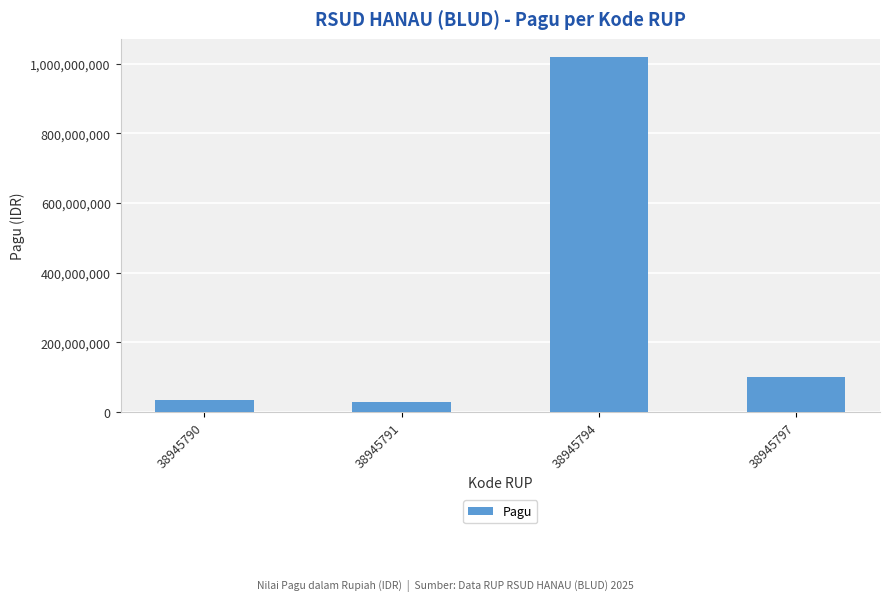

Are the bars horizontal?

No